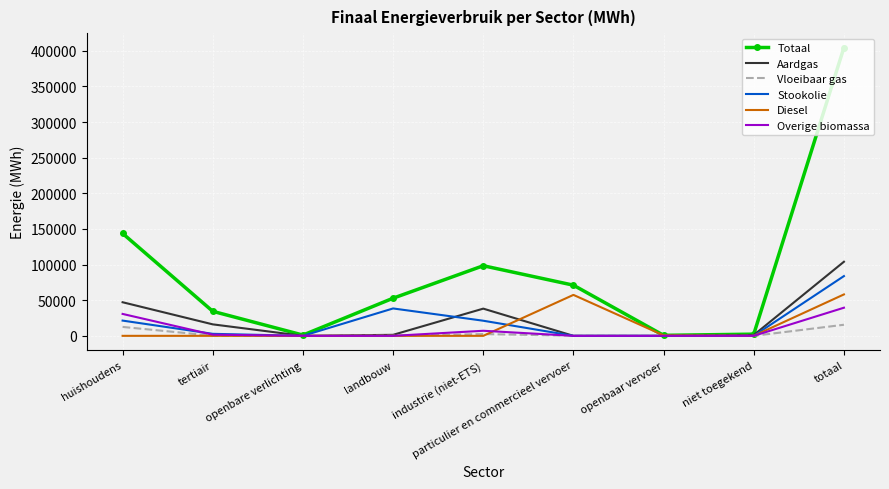

List the series in order of their peak value, highest first.

Totaal, Aardgas, Stookolie, Diesel, Overige biomassa, Vloeibaar gas